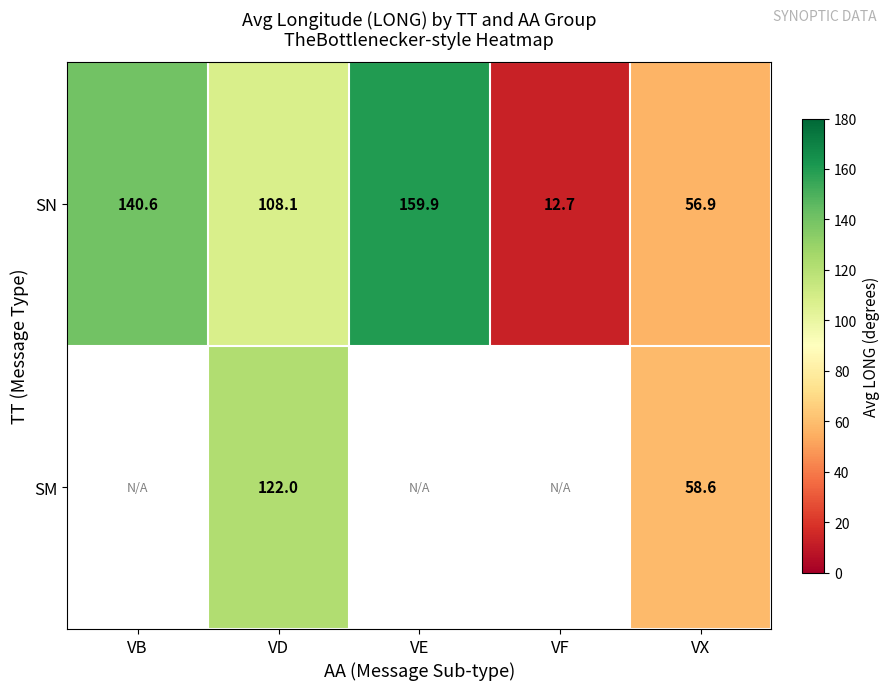

Is the value of SN at VB greater than the value of SM at VD?

Yes